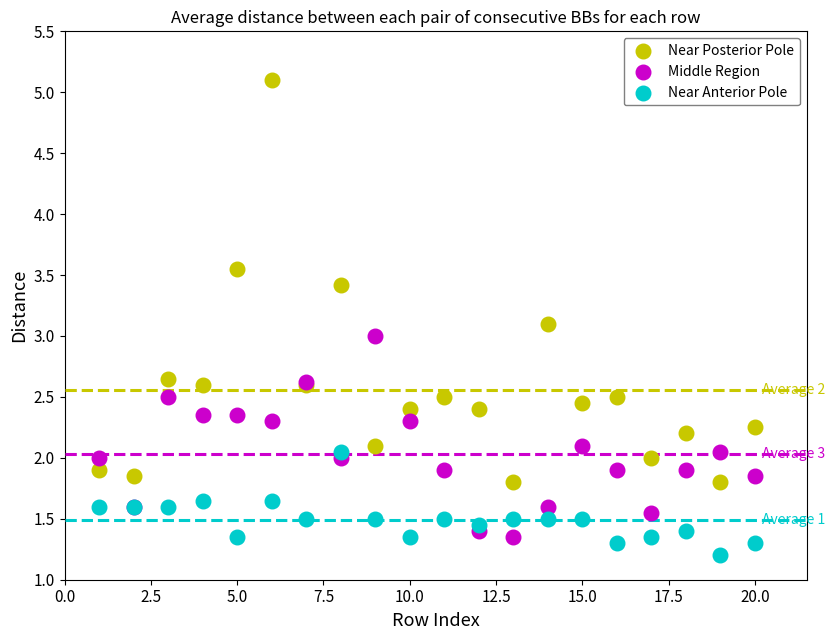

Which series reaches the minimum Y coordinate?

Near Anterior Pole